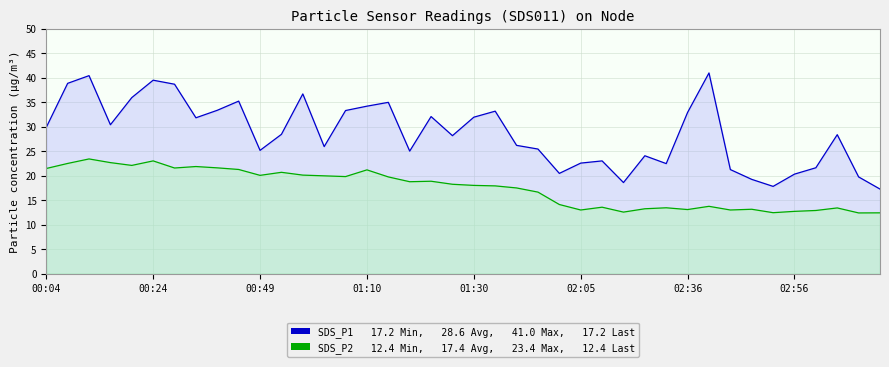

Which has a higher value, 13 or 37?

37